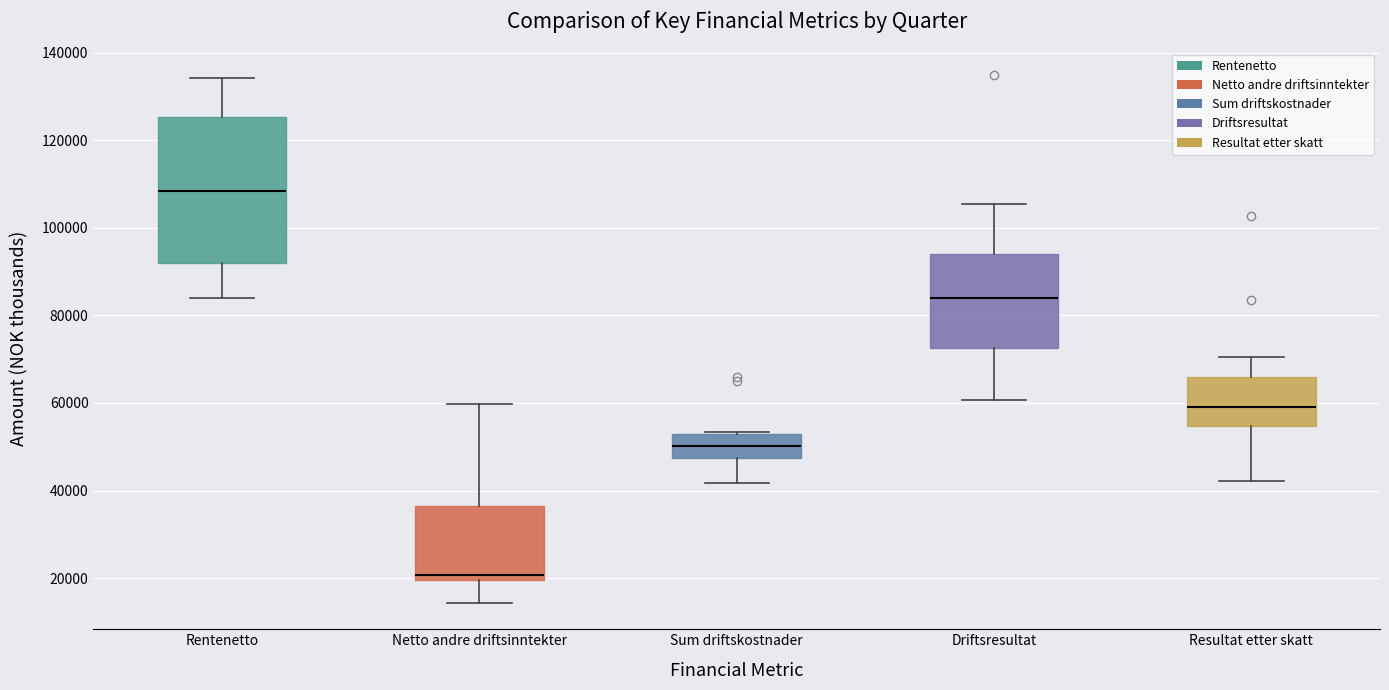

Which box is the tallest, from its lower edge to its upper edge?

Rentenetto